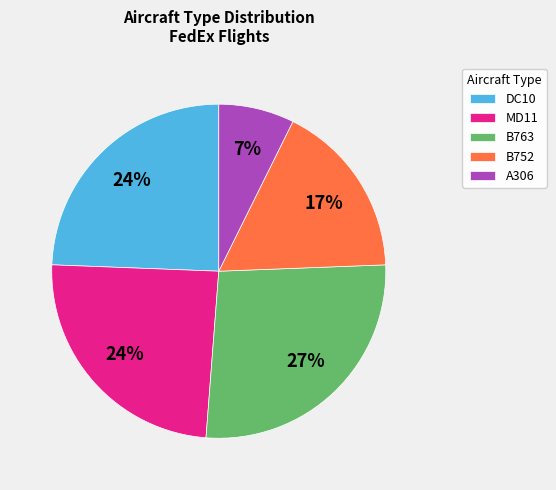

True or false: B752 accounts for 28% of the total.

False